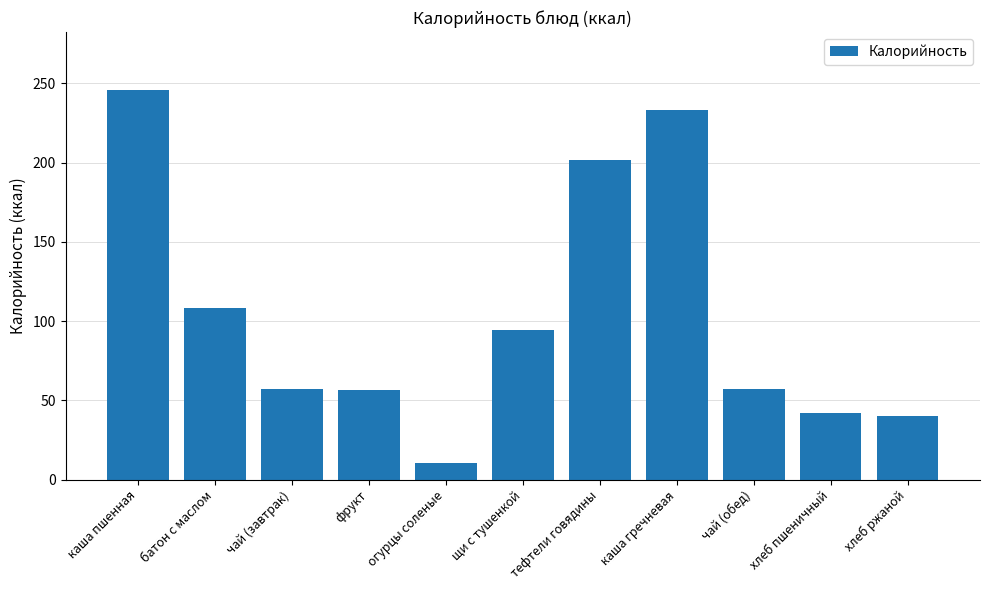

Is it true that the value at батон с маслом is 185.3?

False